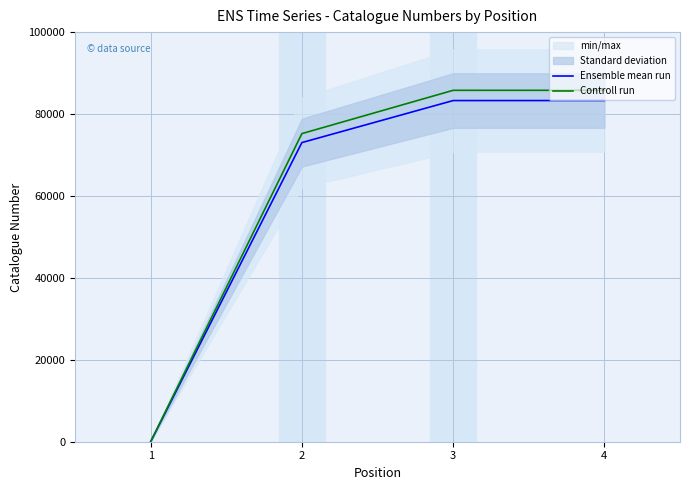

Between 1 and 2, which series saw the biggest shift?

Controll run